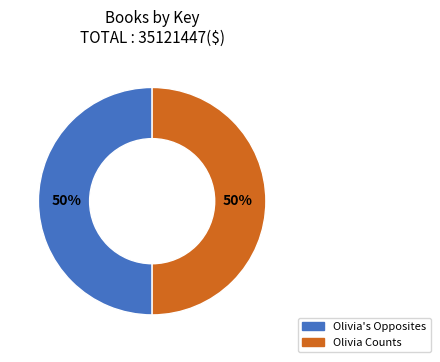

Is it true that Olivia's Opposites is 43% of the pie?

False